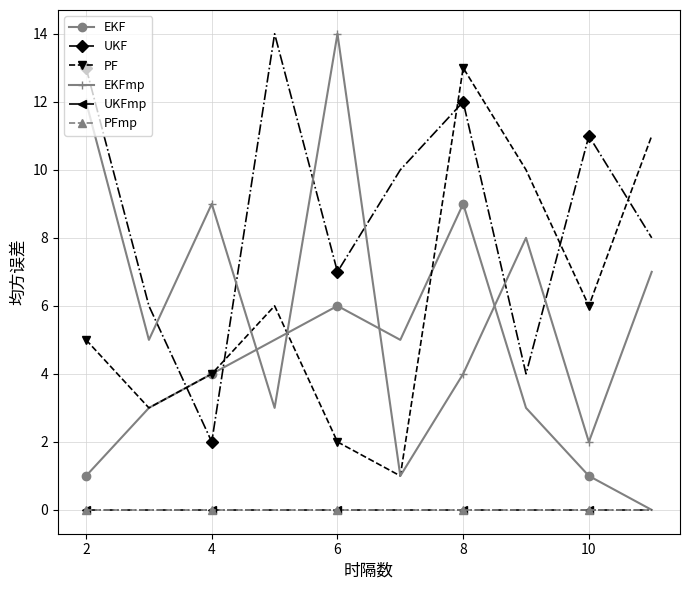

Which series has the widest spread of values?

EKFmp